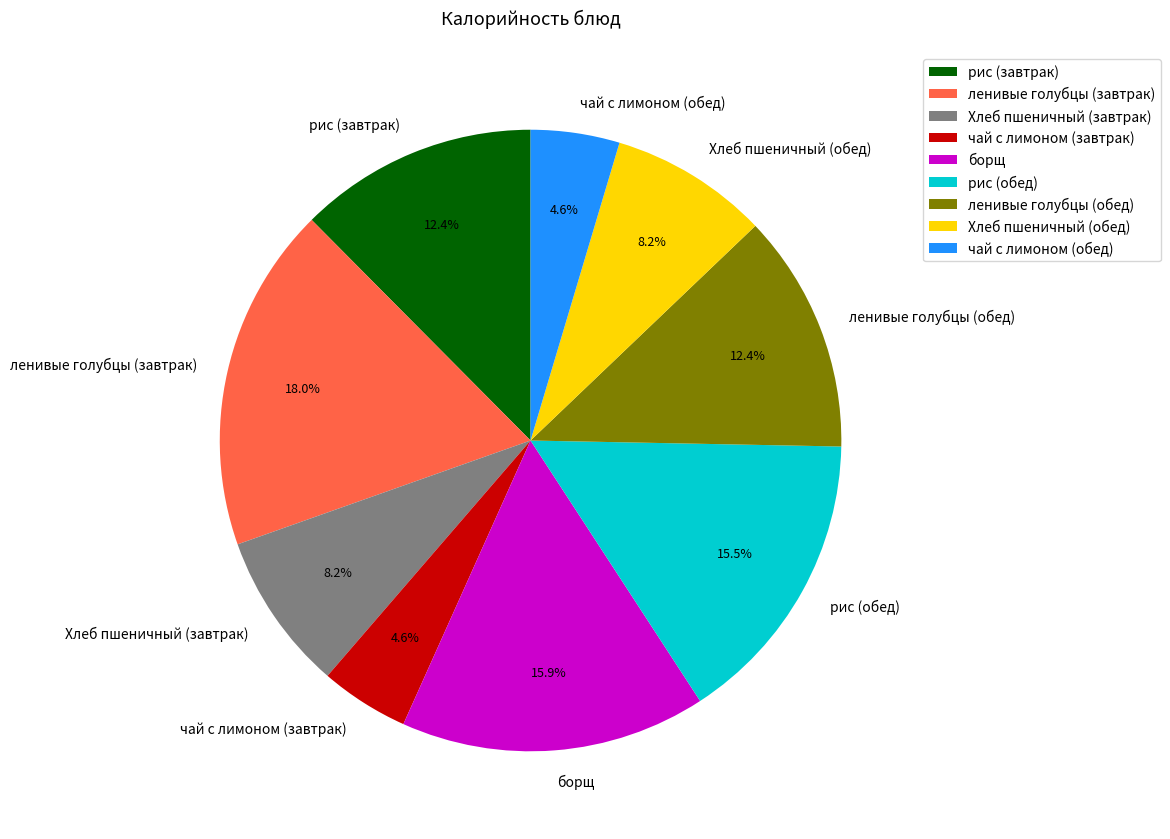

How many segments does this pie chart have?

9